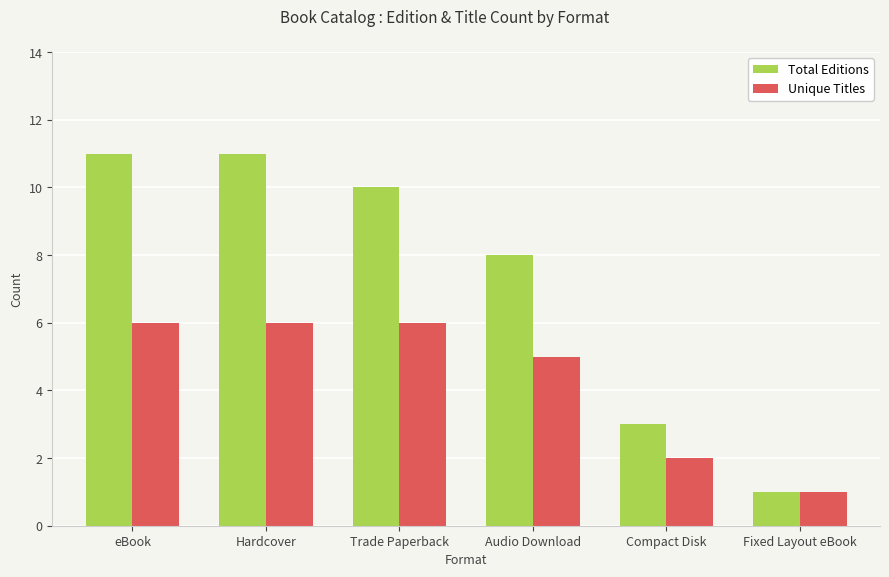

What is the label of the 5th bar from the right?

Hardcover